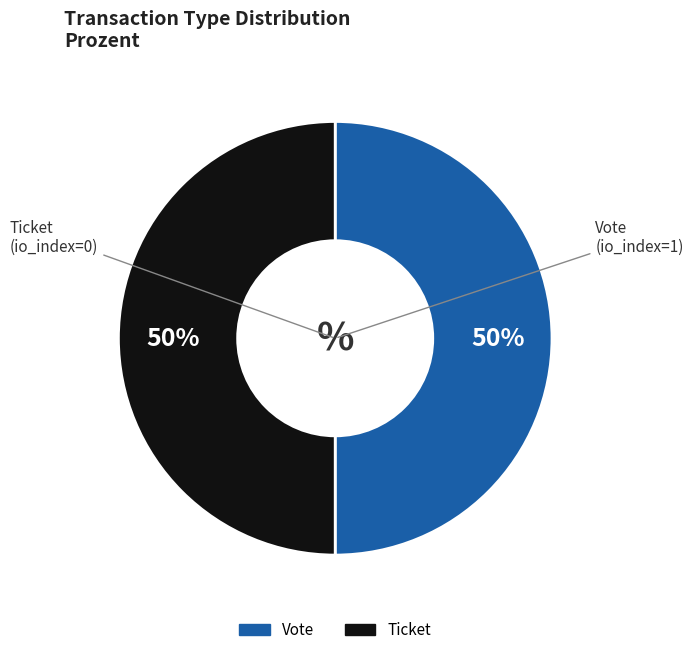

Count the number of slices in the pie.

2